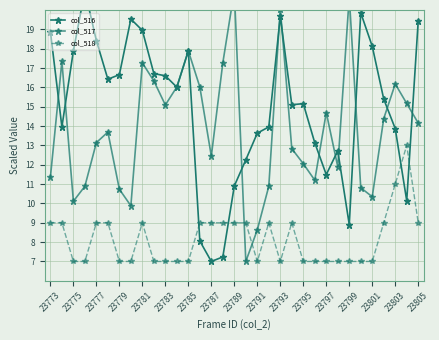

What is the maximum value for col_518?

13